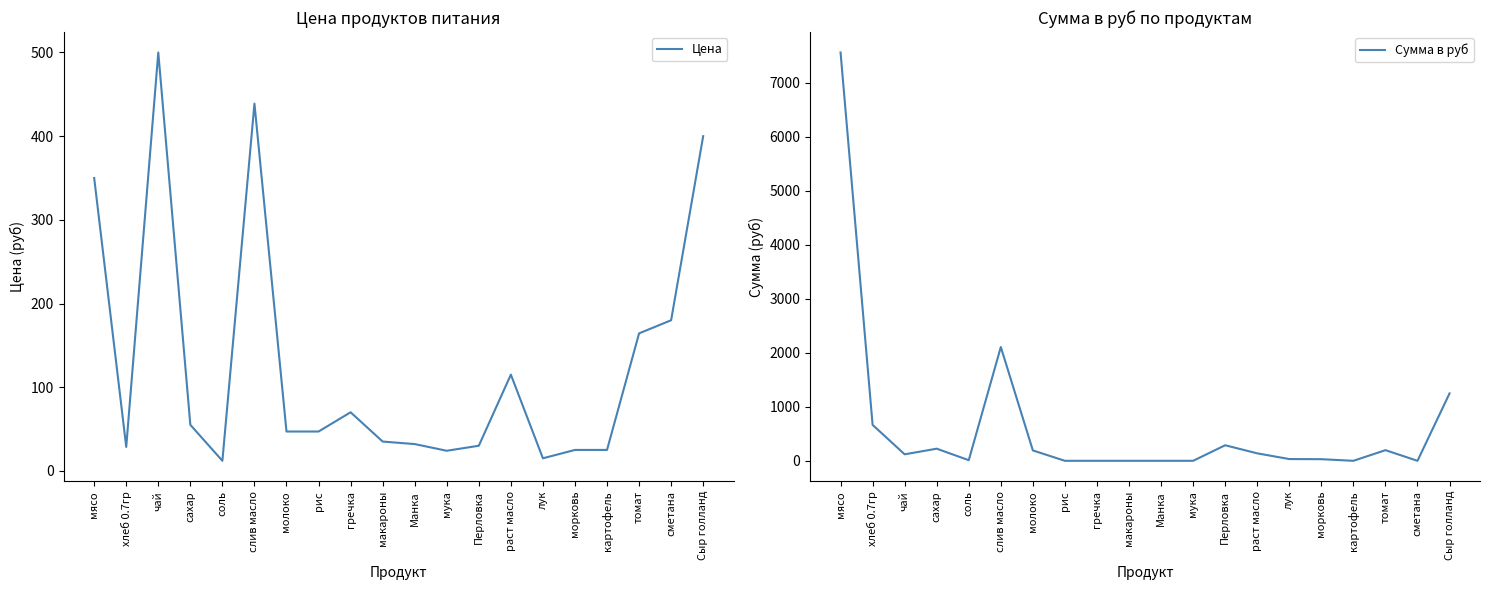

True or false: Сумма в руб has a value of 3072.3 at слив масло.

False